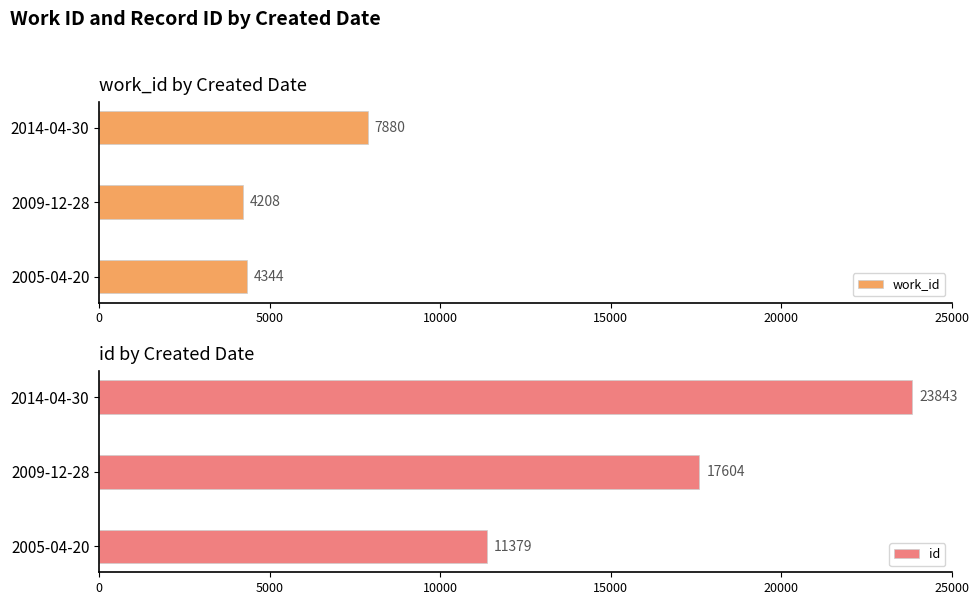

What is the value of the work_id bar at the 3rd from the left?

7880